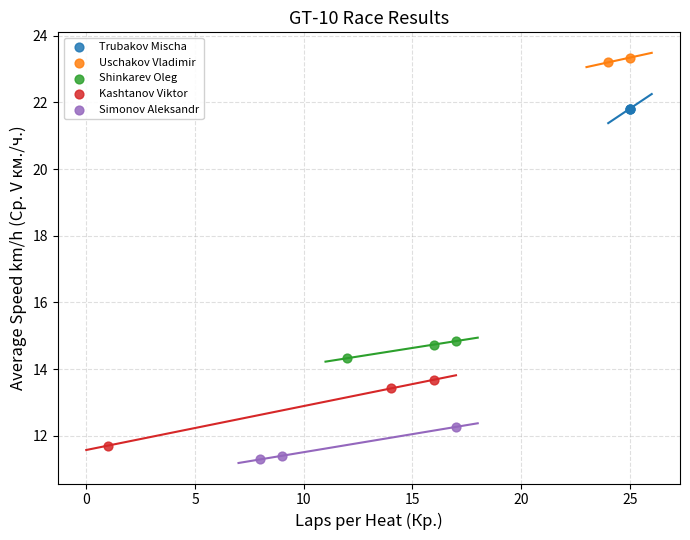

What are all the series names shown in the legend?

Trubakov Mischa, Uschakov Vladimir, Shinkarev Oleg, Kashtanov Viktor, Simonov Aleksandr